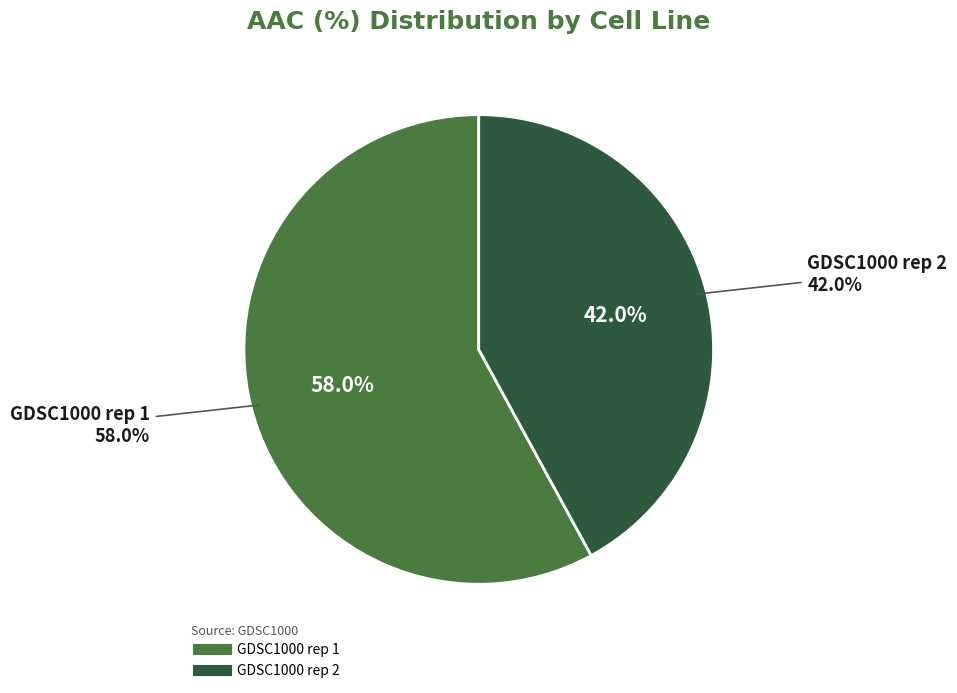

Rank the categories by value from highest to lowest.

GDSC1000 rep 1, GDSC1000 rep 2